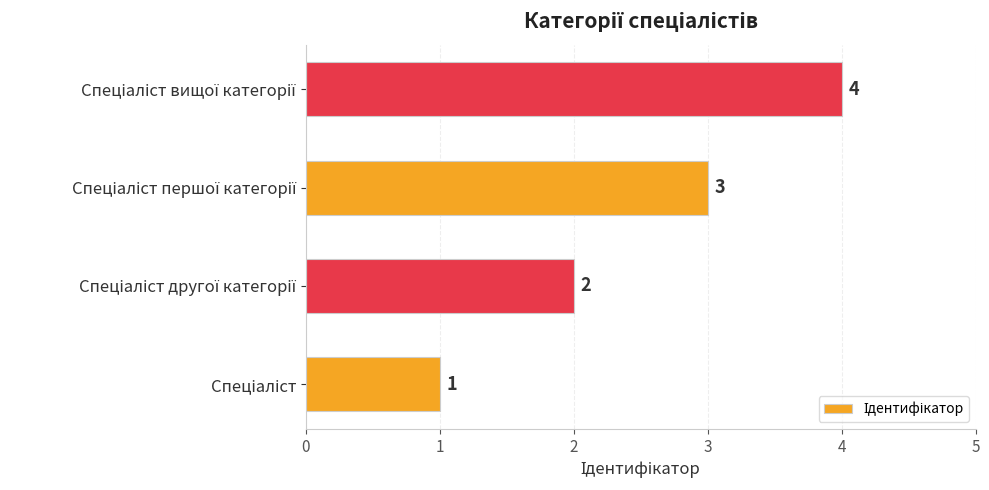

What is the greatest value displayed?

4